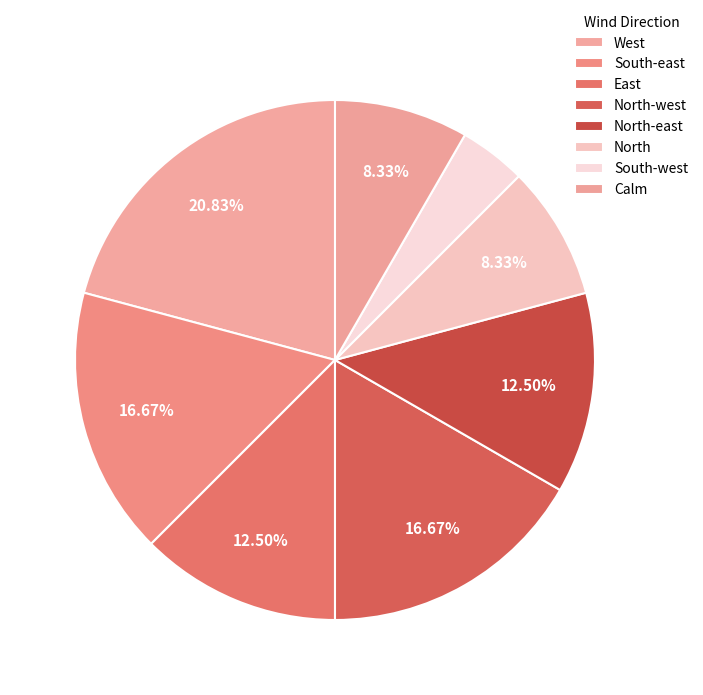

To the nearest percent, what portion does East represent?

12%